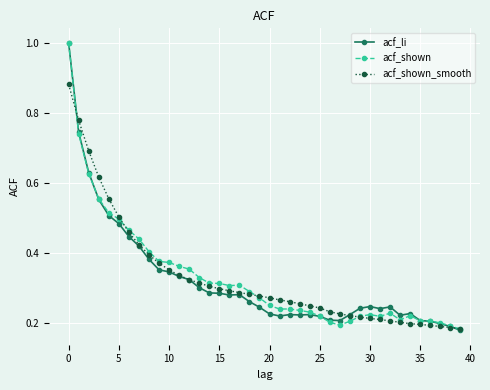

What is the maximum value for acf_li?

1.0